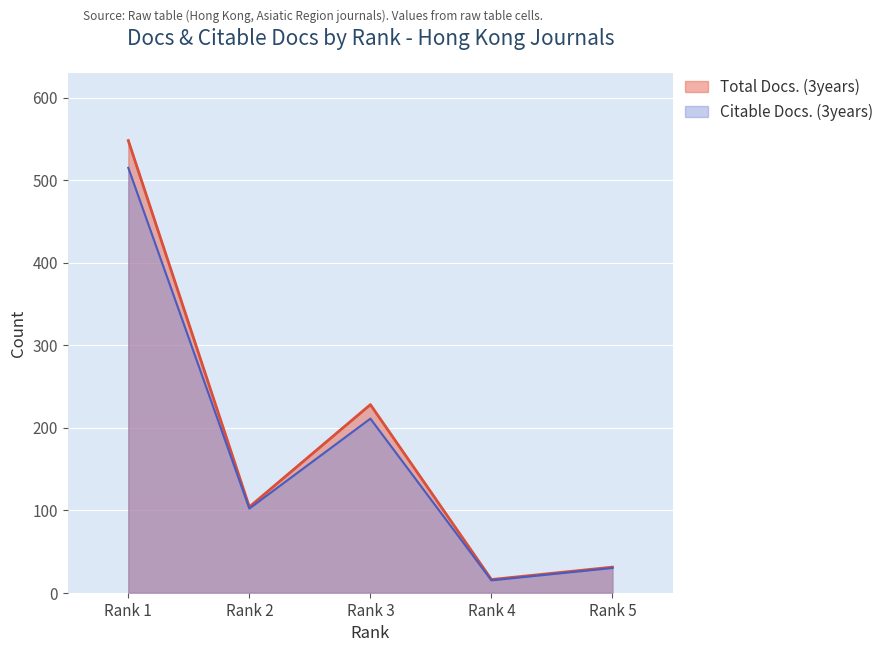

What is the value of the Total Docs. (3years) point at the 3rd from the left?

228